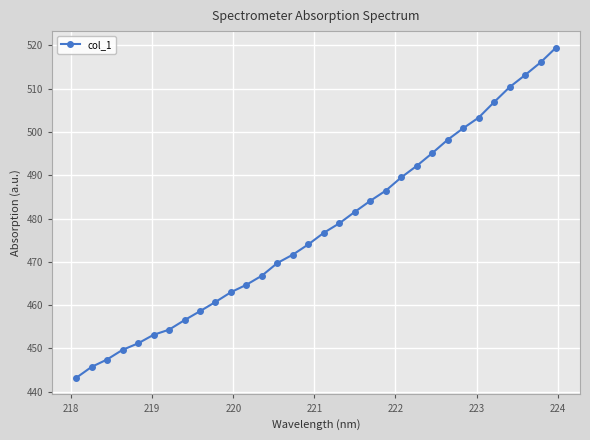

What is the difference between the maximum and minimum values?

76.3